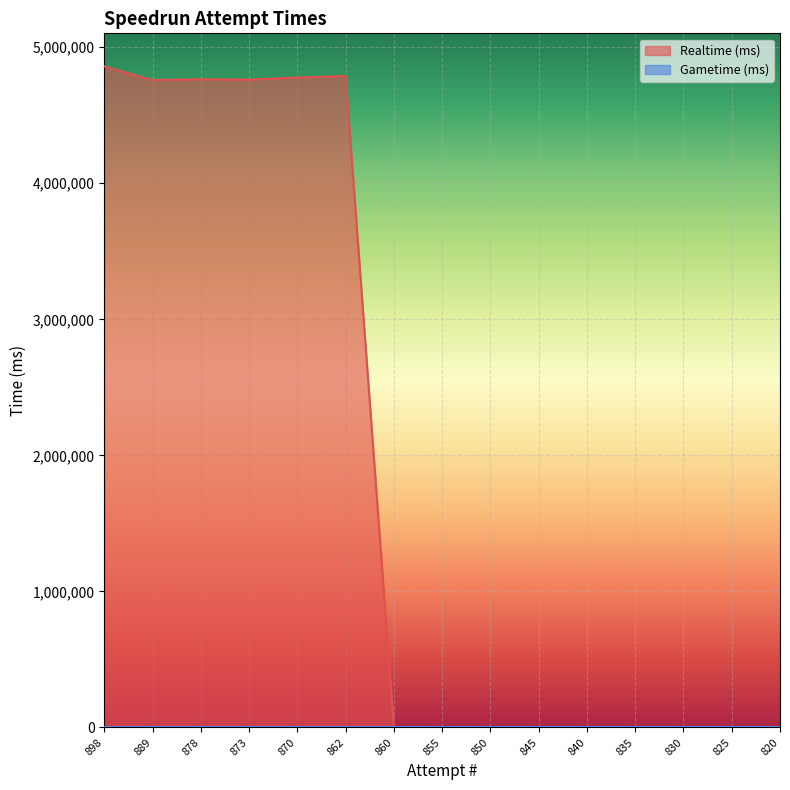

What is the difference between the values at 878 and 898?

94673